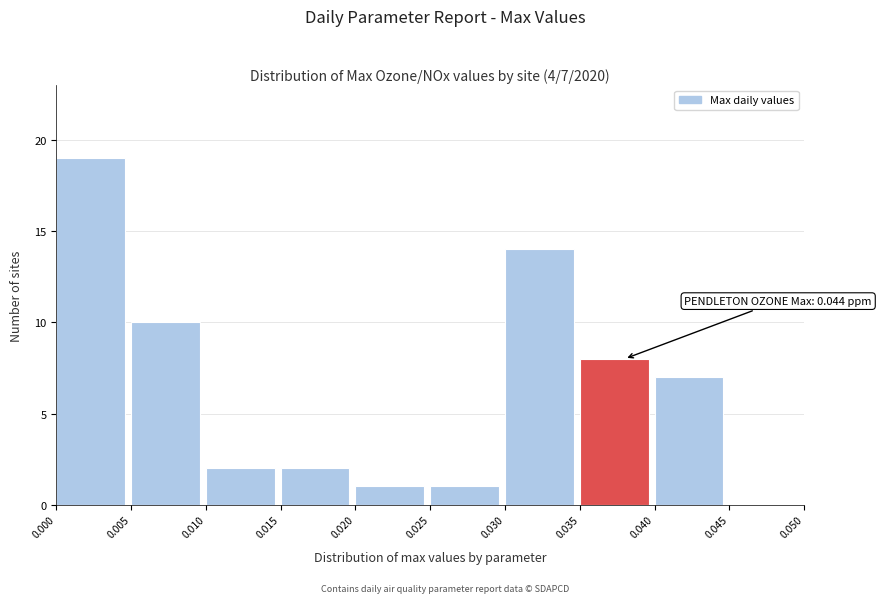

Over which range of the x-axis is the bar tallest?

0.000 to 0.005